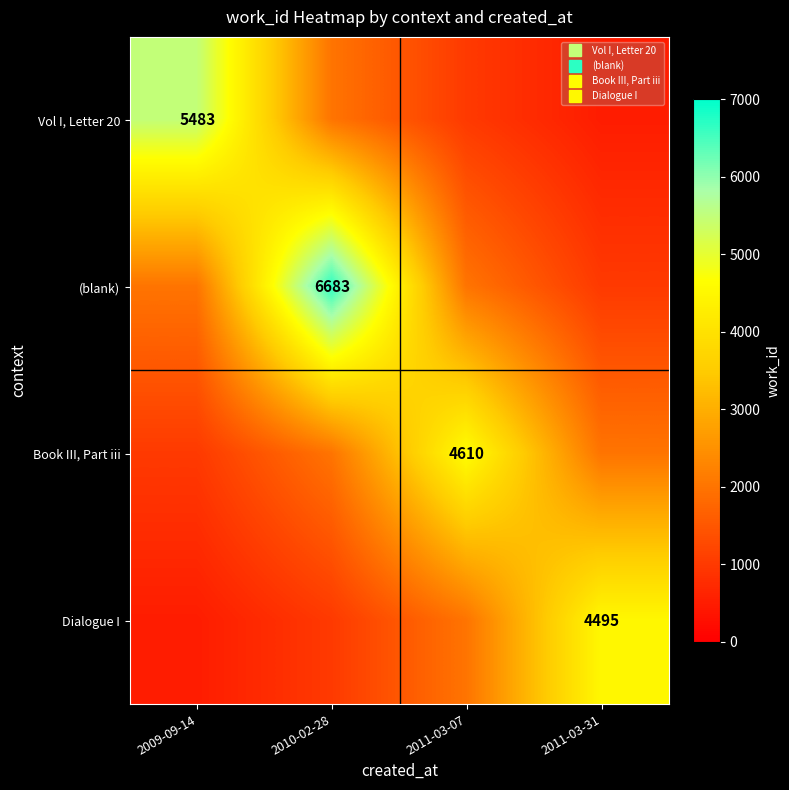

Rank the series by their average value, from highest to lowest.

(blank), Book III, Part iii, Vol I, Letter 20, Dialogue I